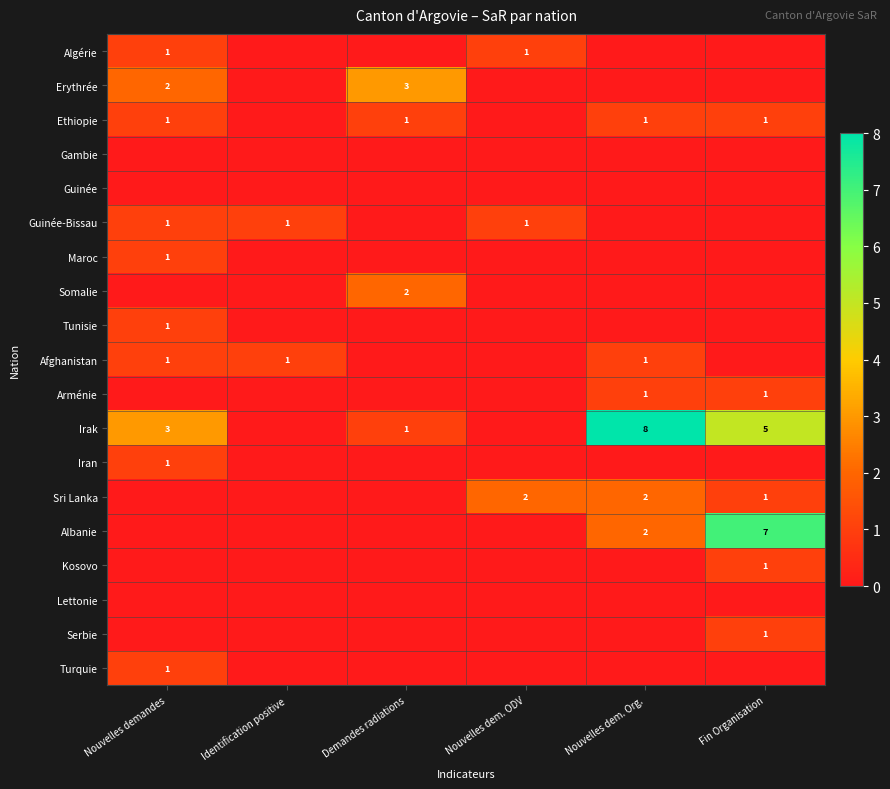

The Ethiopie series shows 1 at Fin Organisation. True or false?

True